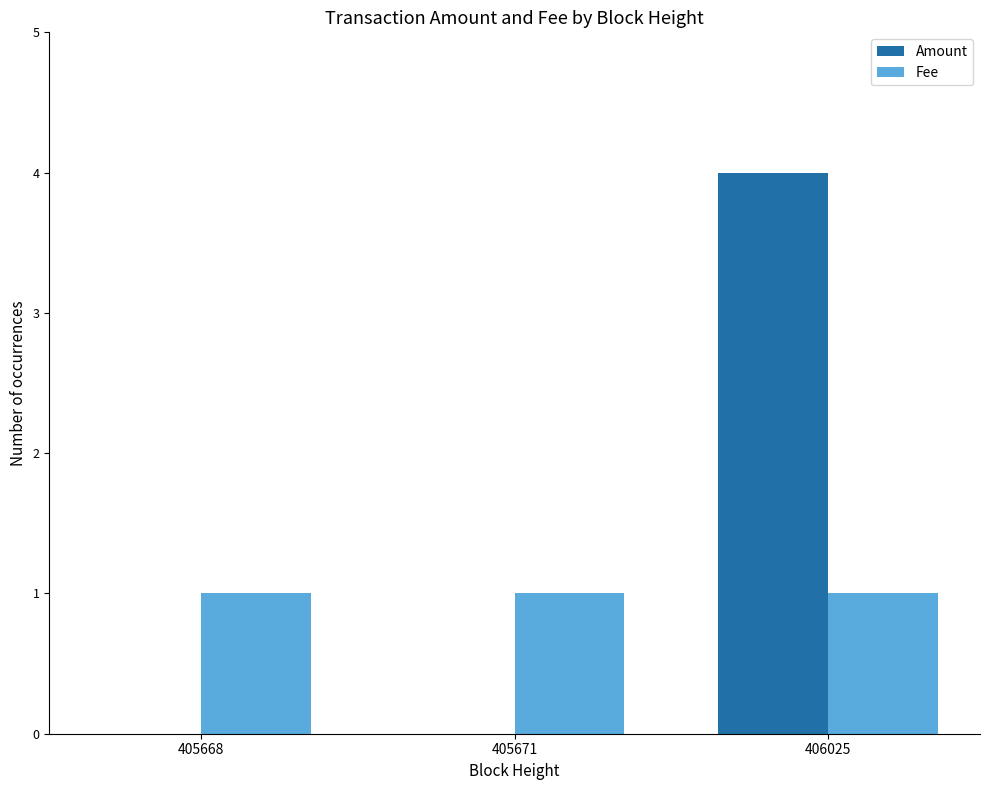

The value of Amount at 406025 is 7. True or false?

False